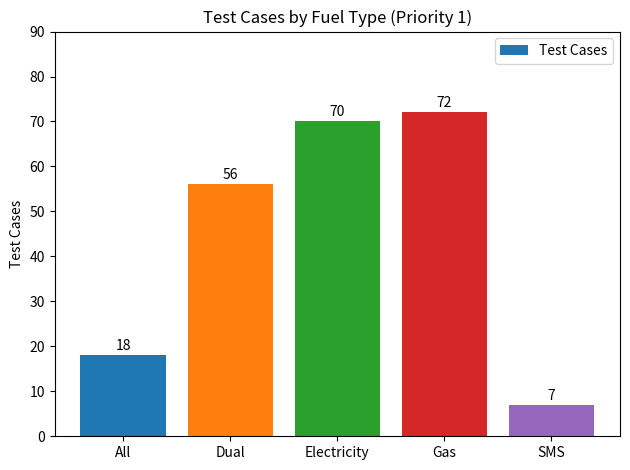

The chart shows a value of 34 at Electricity. True or false?

False